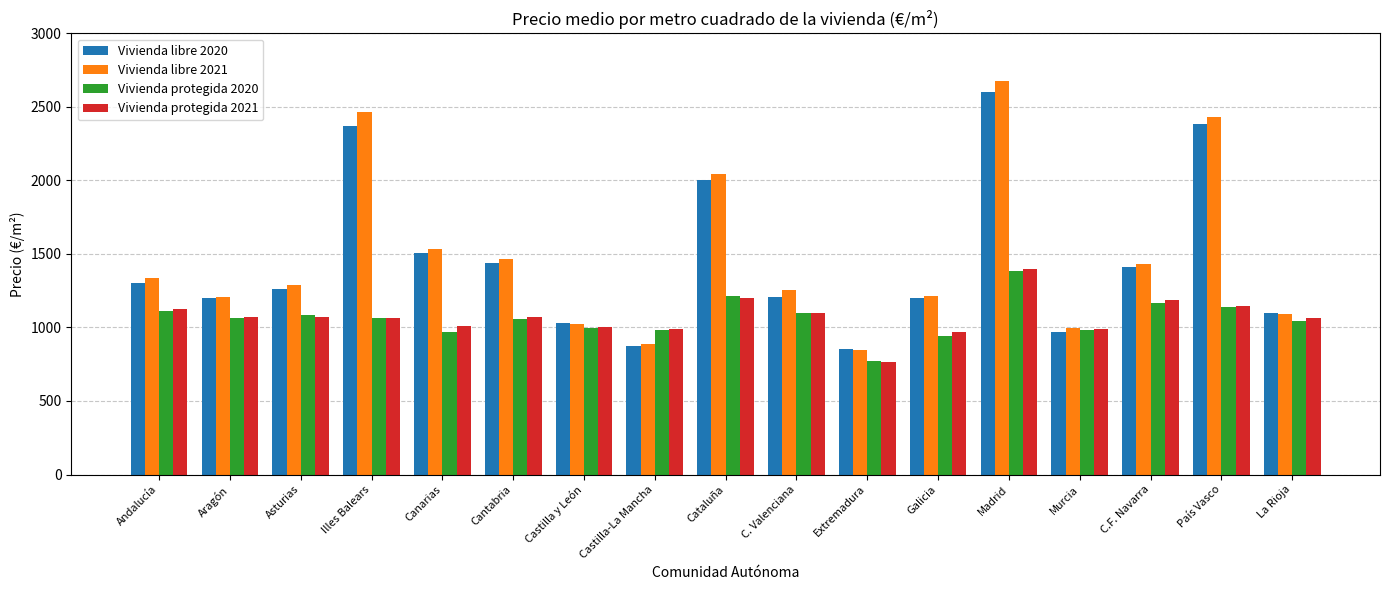

What is the difference between the maximum and second lowest values in the Vivienda libre 2021 series?

1792.0